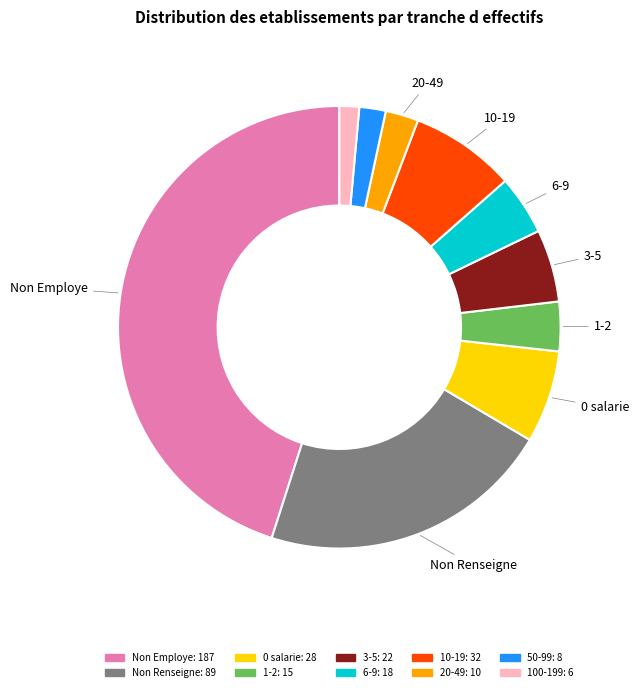

Is there a majority slice in this chart?

No